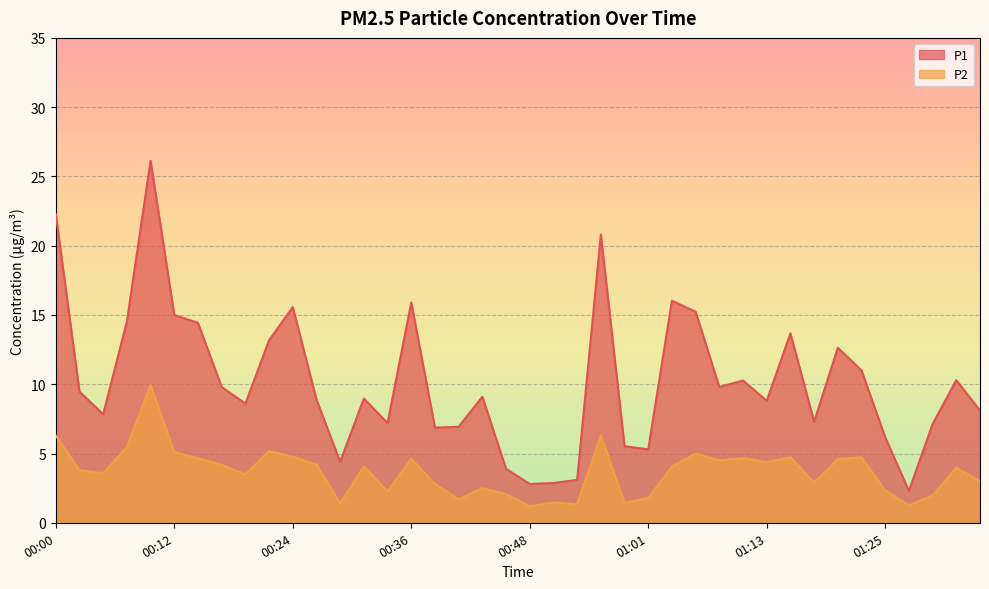

How many interior local peaks does the P1 series have?

11